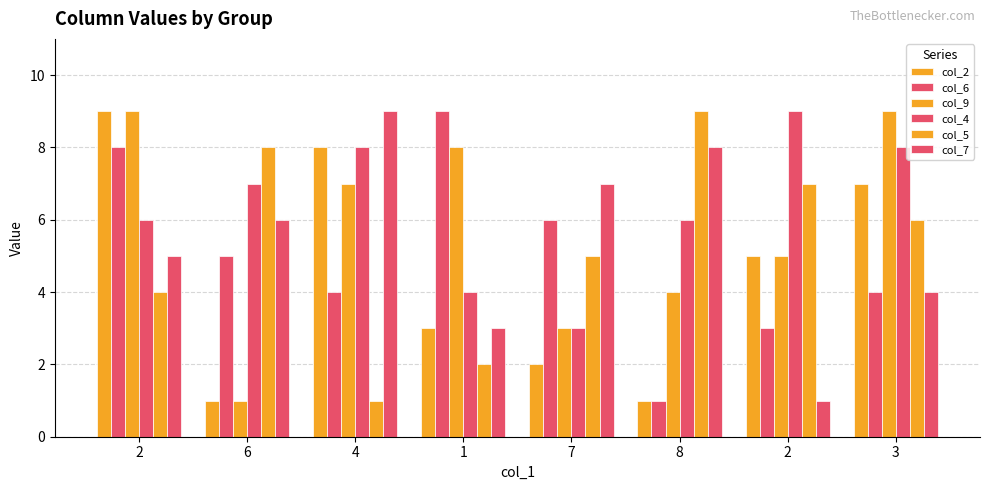

How many data points does each series have?

8